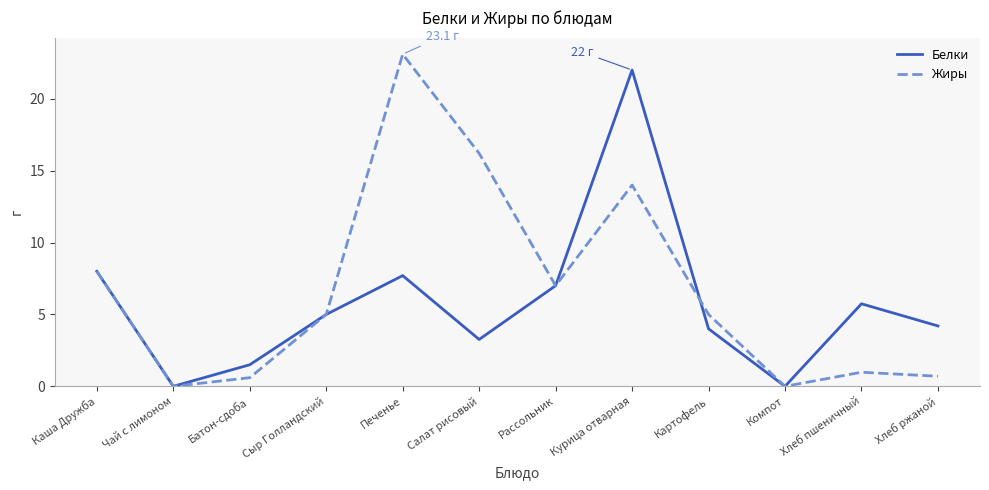

Rank the series by their average value, from lowest to highest.

Белки, Жиры